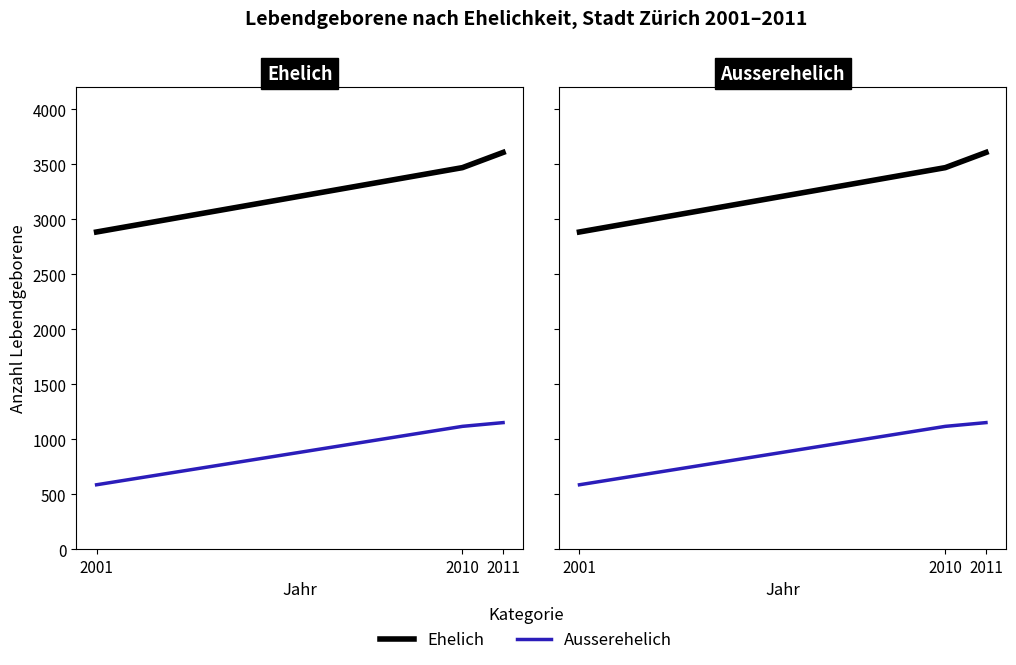

Reading left to right, list all the values displayed in this chart.

Ehelich: 2001=2885	2010=3470	2011=3608
Ausserehelich: 2001=587	2010=1118	2011=1152